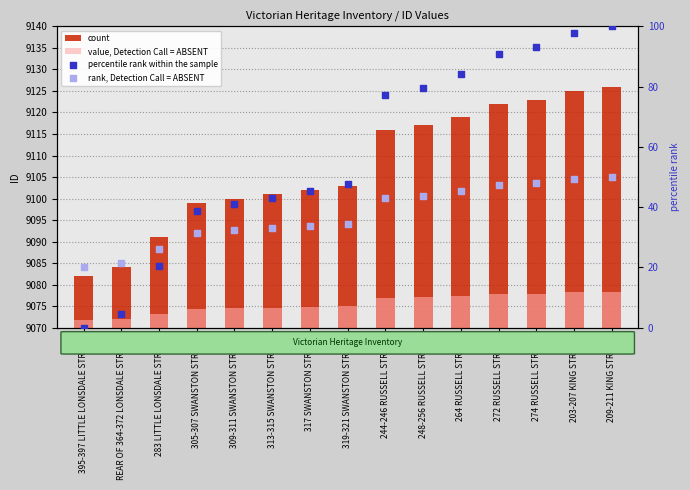

Which series reaches the maximum Y coordinate?

percentile rank within the sample